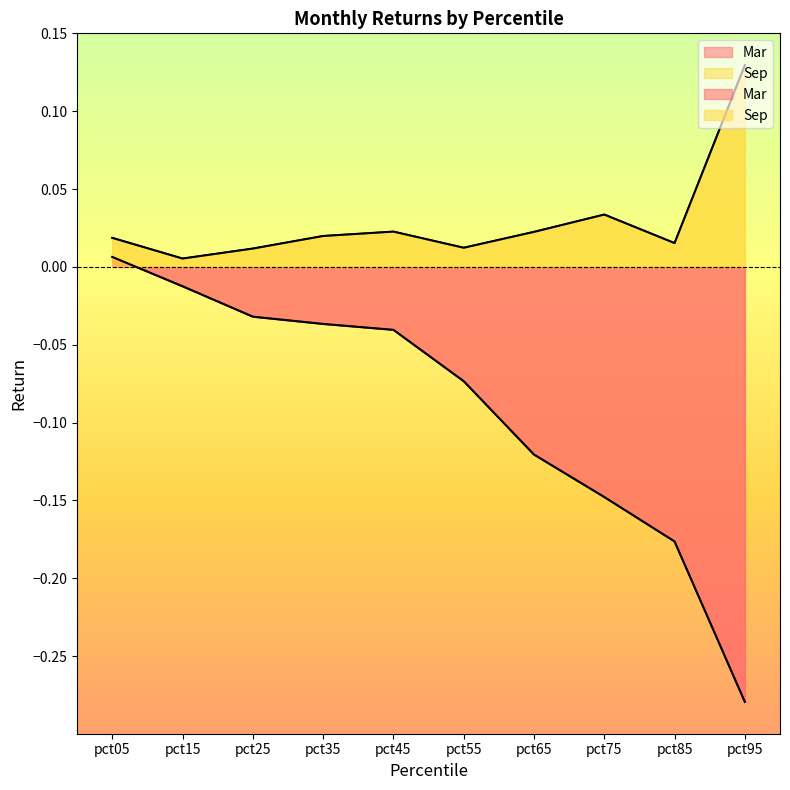

Which series has the widest spread of values?

Mar